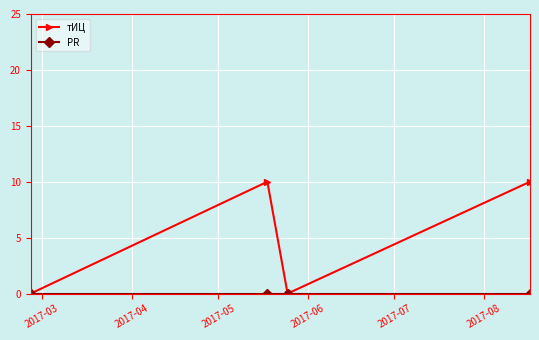

Which series has the largest total across all categories?

тИЦ